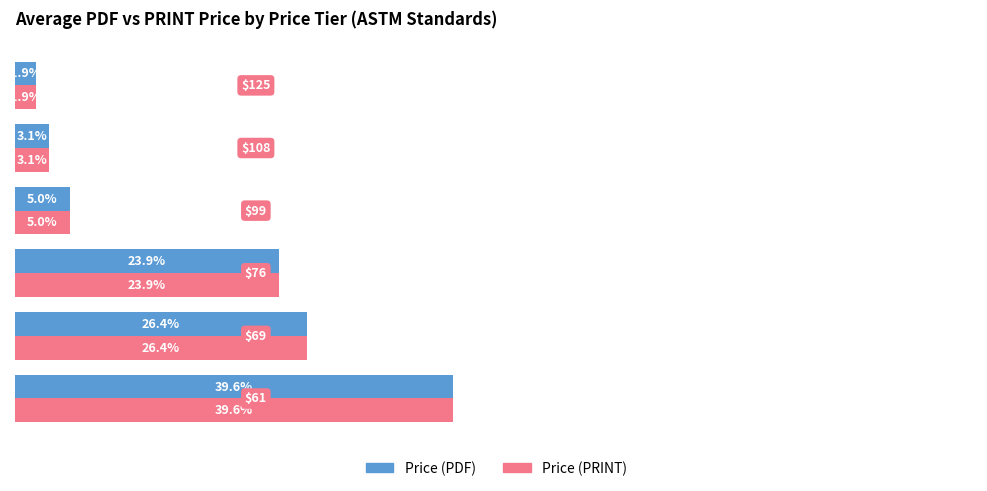

What is the minimum value shown in the chart?

1.9